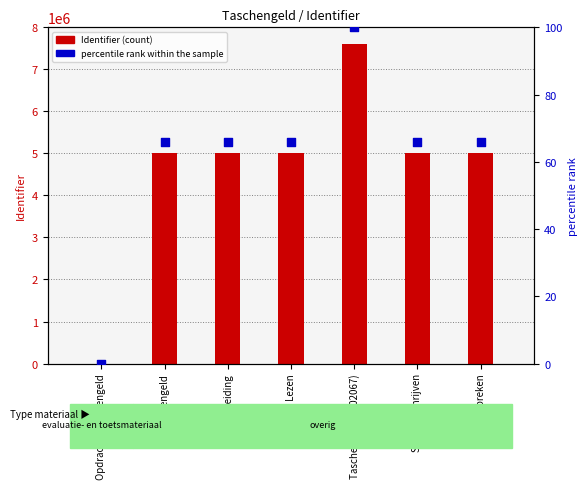

Which series reaches the minimum Y coordinate?

Identifier (count)